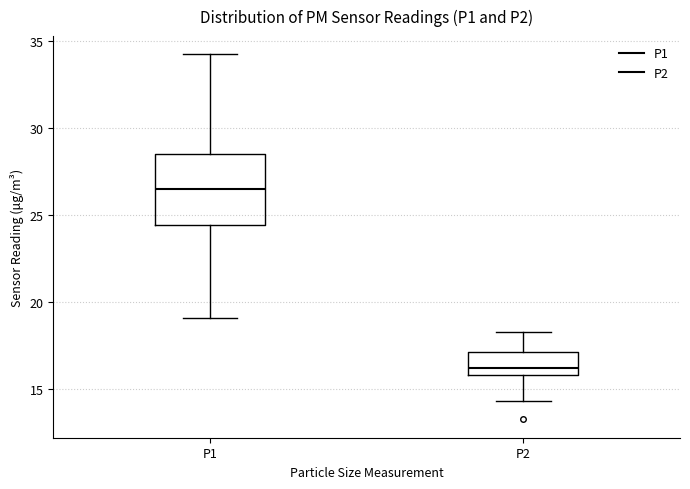

Which box has the lowest median line?

P2